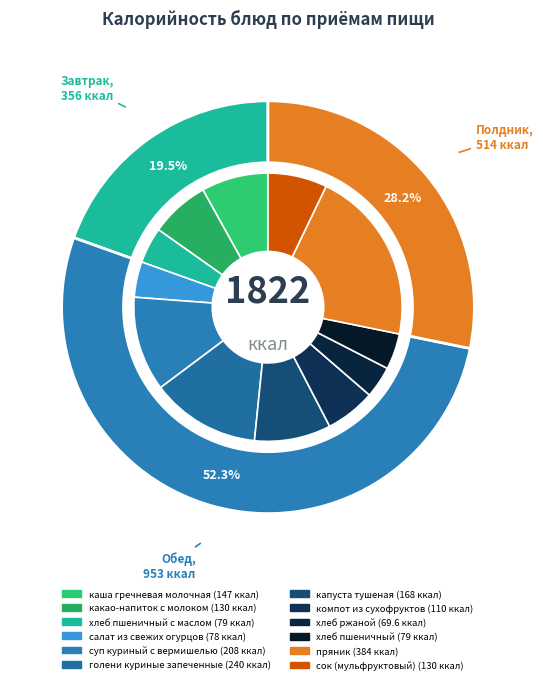

Is the sum of хлеб пшеничный and хлеб ржаной greater than half?

No